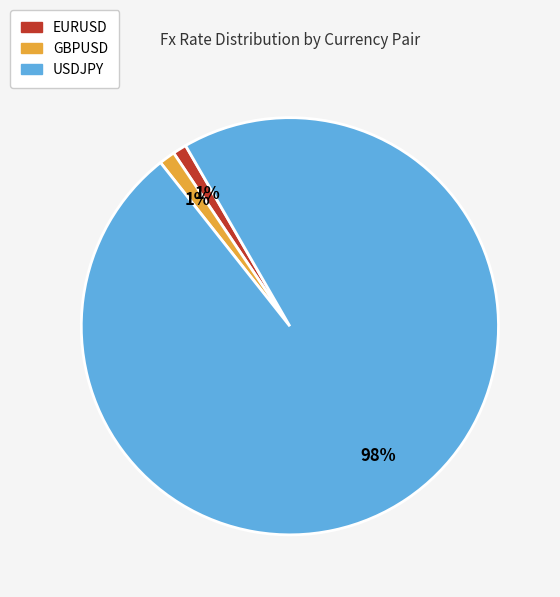

What percentage is the USDJPY slice, to the nearest percent?

98%